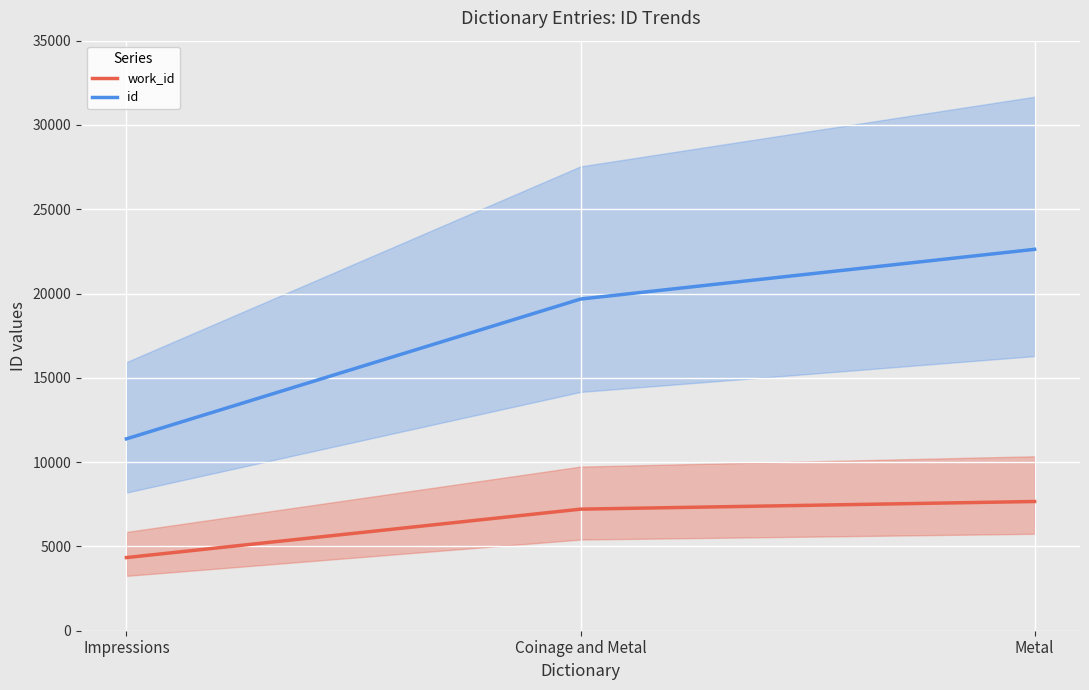

How many categories are shown in the chart?

3